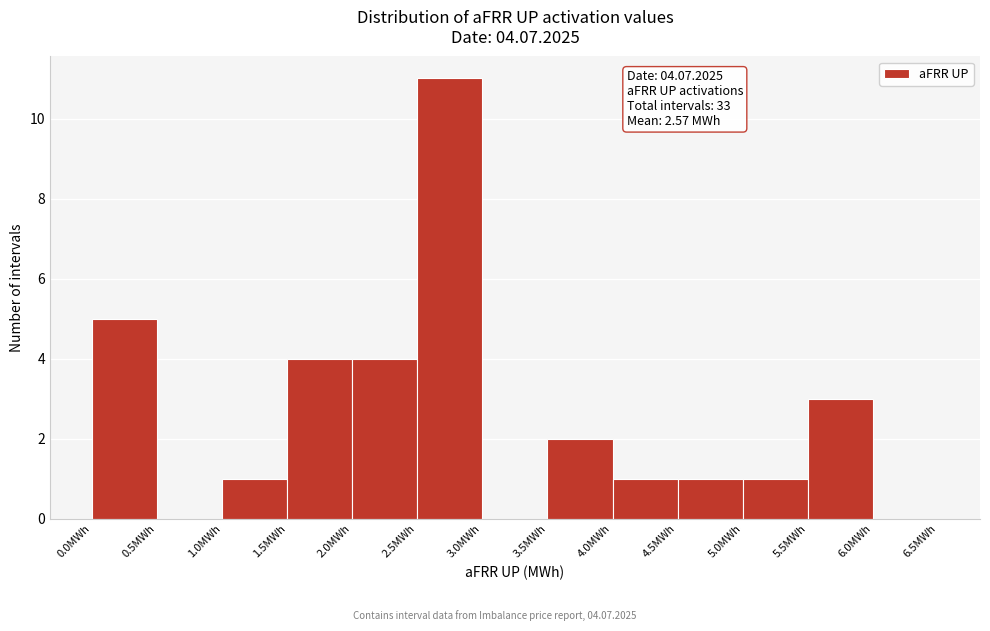

Over which range of the x-axis is the bar tallest?

2.5 to 3.0